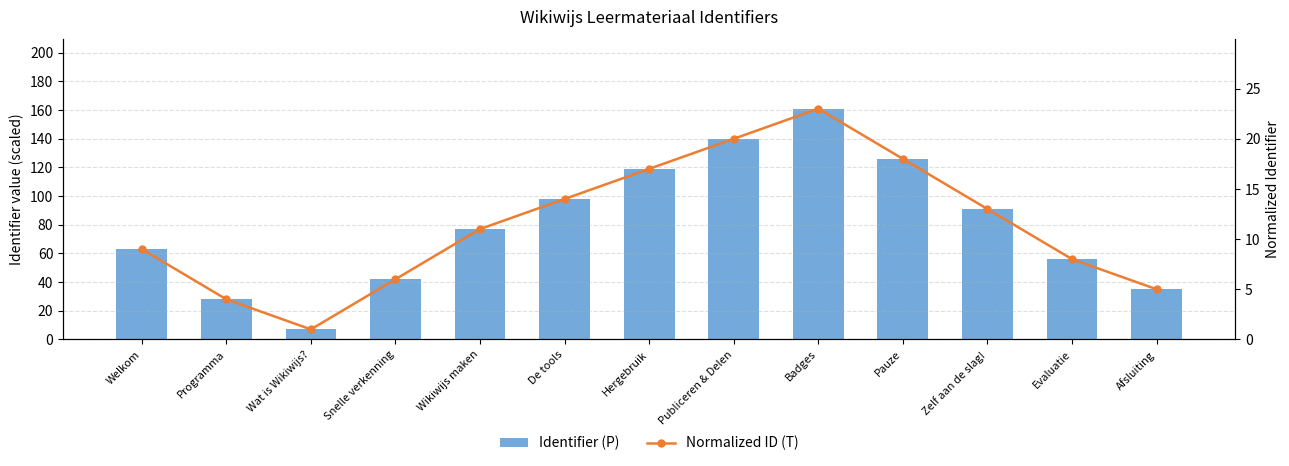

List the series in order of their peak value, lowest first.

Normalized ID (T), Identifier (P)